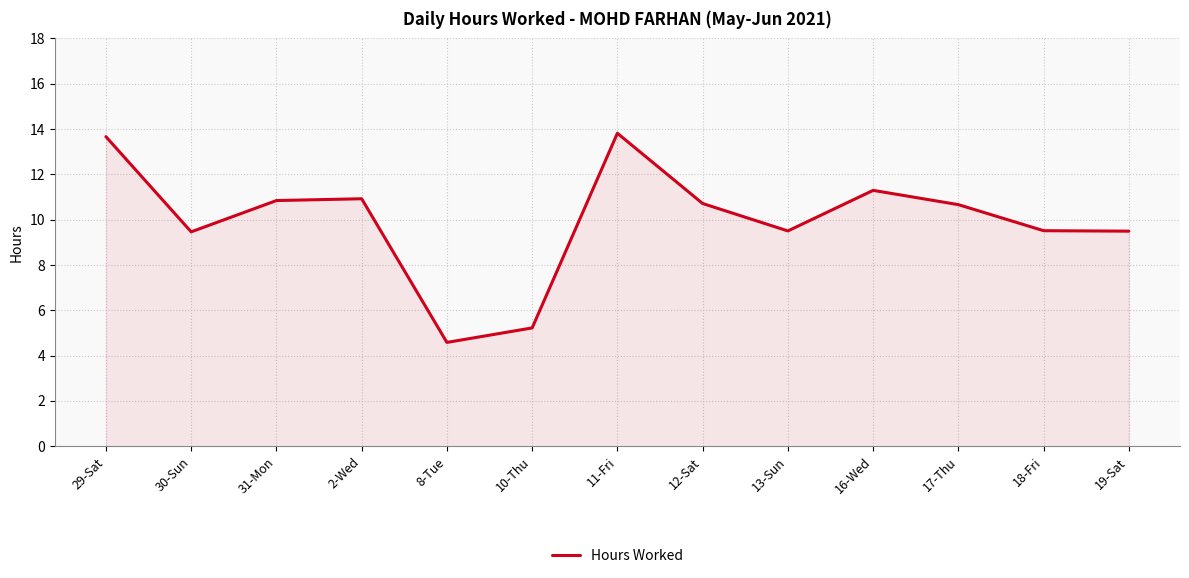

What value does the data have at 12-Sat?

10.7